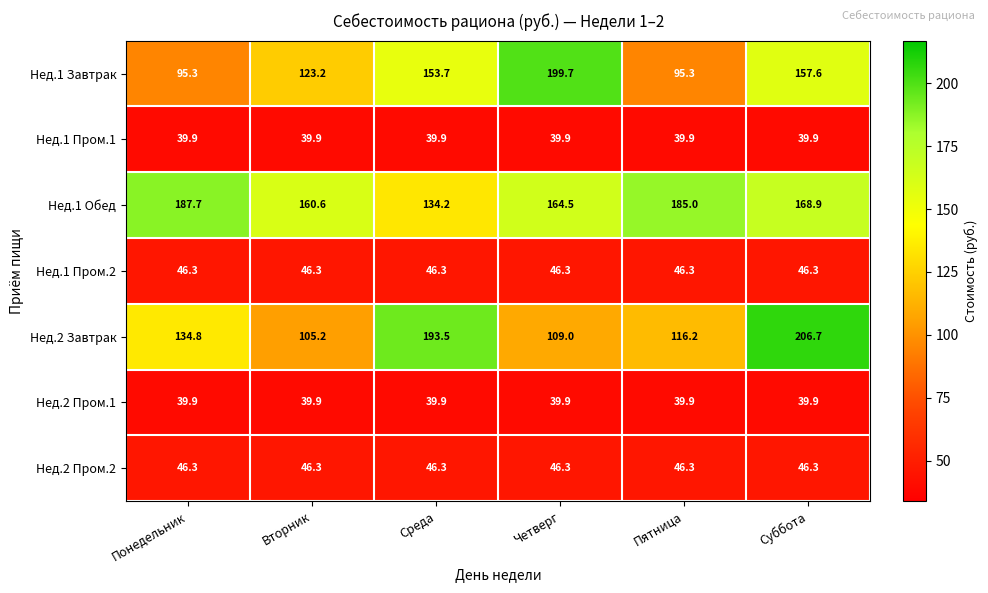

What is the sum of the Нед.1 Пром.2 values at Понедельник and Суббота?

92.6